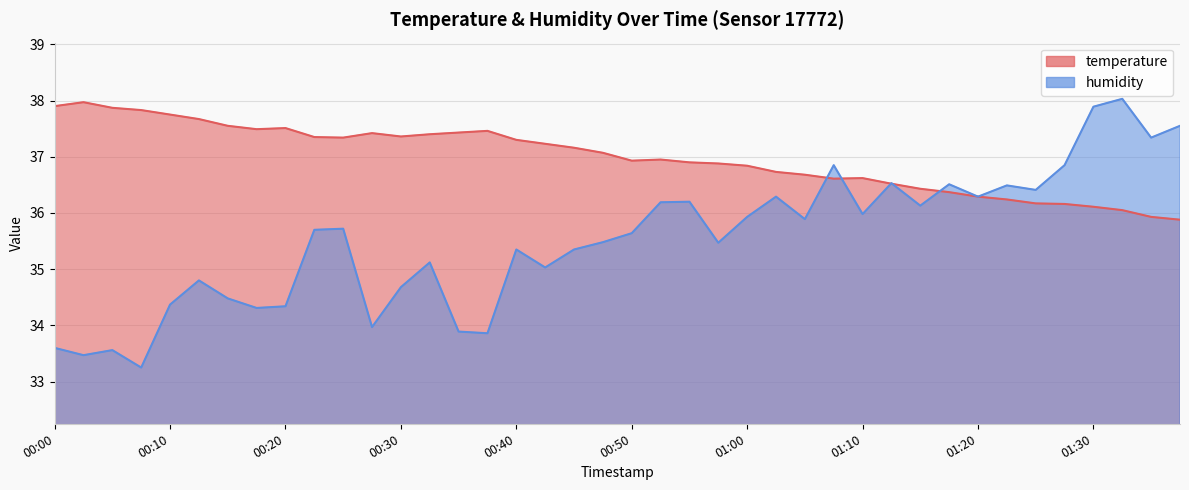

Reading left to right, list all the values displayed in this chart.

temperature: 37.9	38.0	37.9	37.8	37.8	37.7	37.5	37.5	37.5	37.4	37.3	37.4	37.4	37.4	37.4	37.5	37.3	37.2	37.2	37.1	36.9	37.0	36.9	36.9	36.8	36.7	36.7	36.6	36.6	36.5	36.4	36.4	36.3	36.2	36.2	36.2	36.1	36.0	35.9	35.9
humidity: 33.6	33.5	33.6	33.2	34.4	34.8	34.5	34.3	34.3	35.7	35.7	34.0	34.7	35.1	33.9	33.9	35.4	35.0	35.4	35.5	35.6	36.2	36.2	35.5	35.9	36.3	35.9	36.9	36.0	36.5	36.1	36.5	36.3	36.5	36.4	36.9	37.9	38.0	37.3	37.5